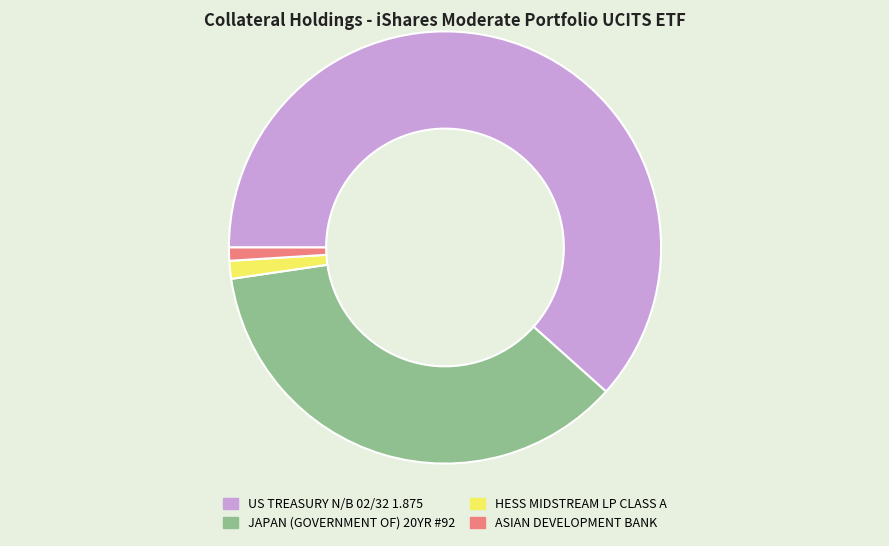

Between US TREASURY N/B 02/32 1.875 and JAPAN (GOVERNMENT OF) 20YR #92, which is larger?

US TREASURY N/B 02/32 1.875